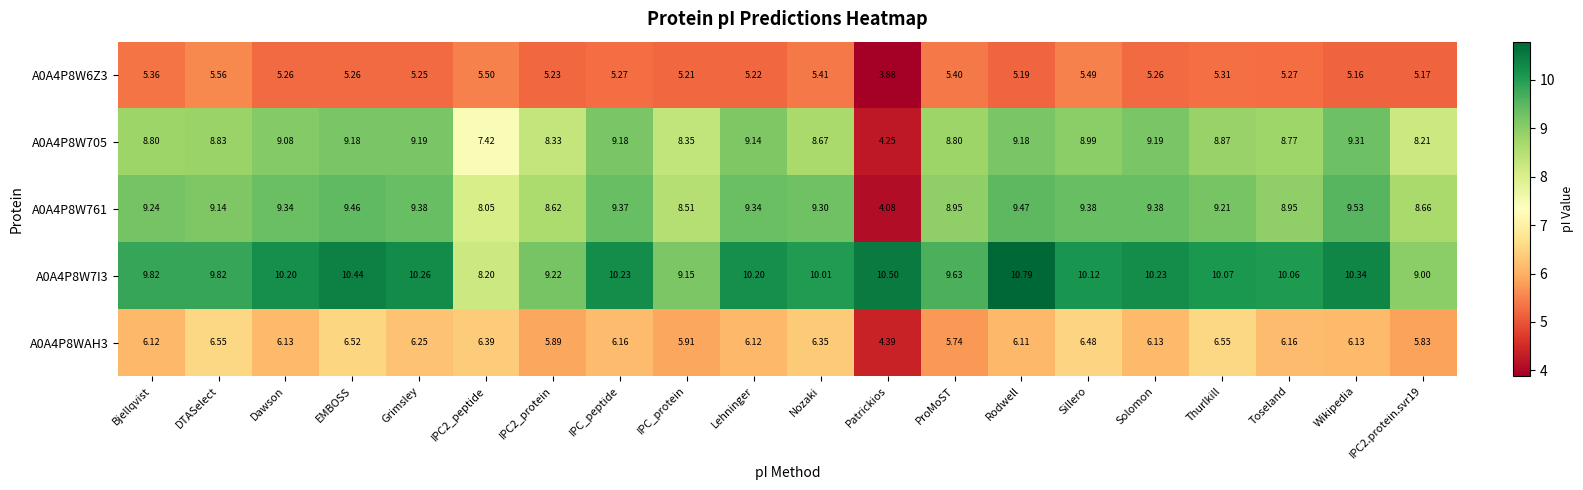

Is the value of A0A4P8W705 at IPC2_peptide greater than the value of A0A4P8W6Z3 at IPC2_protein?

Yes